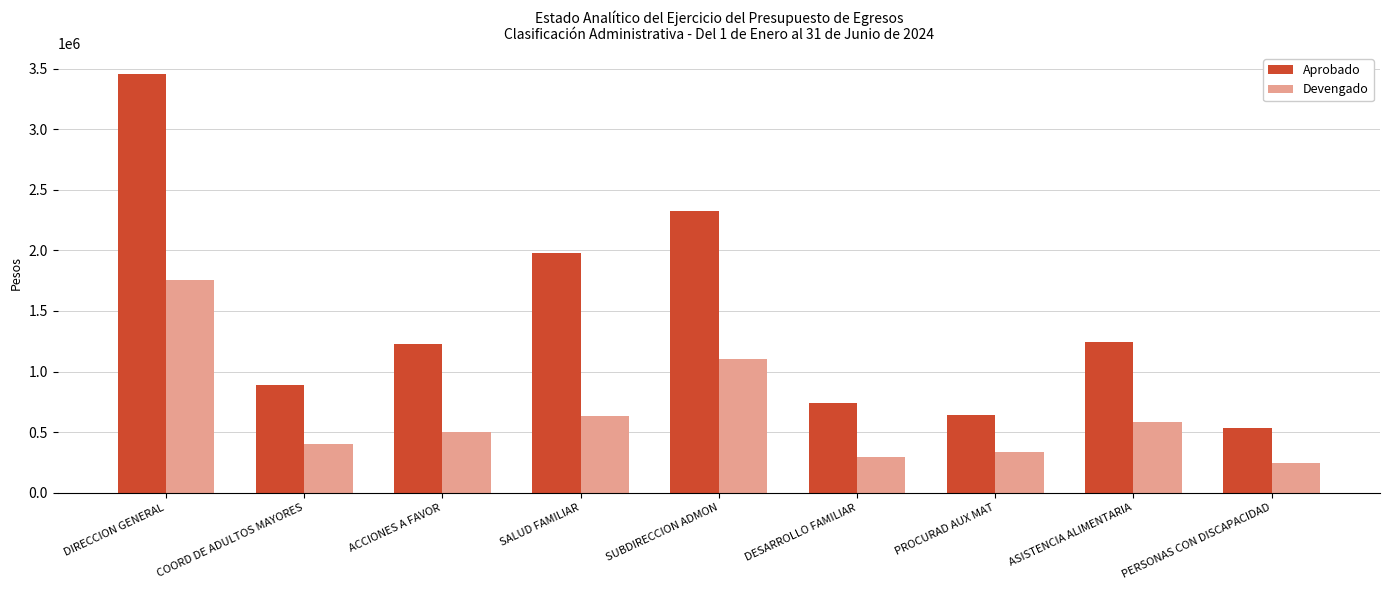

The value of Devengado at ASISTENCIA ALIMENTARIA is 981377.8. True or false?

False